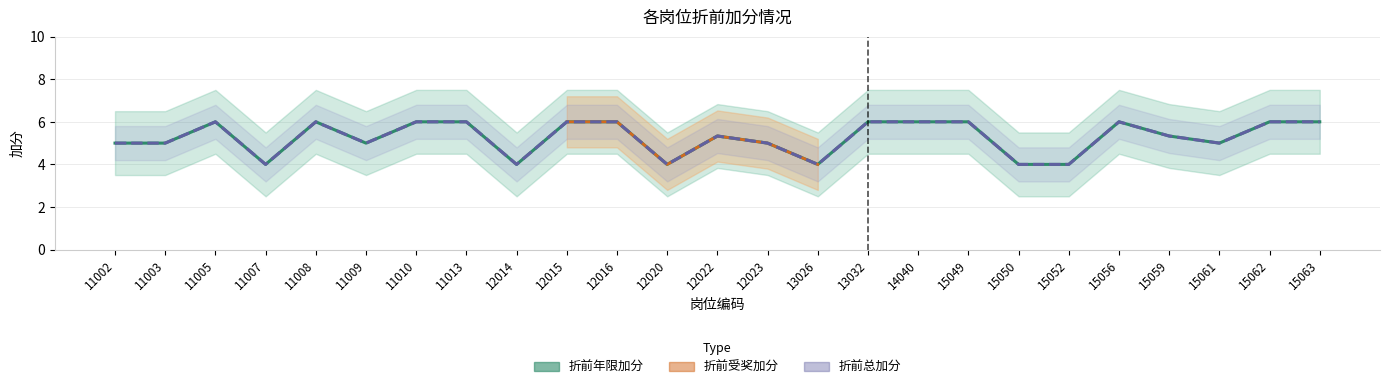

True or false: 折前年限加分 has more than 1 points higher than both neighbors.

True